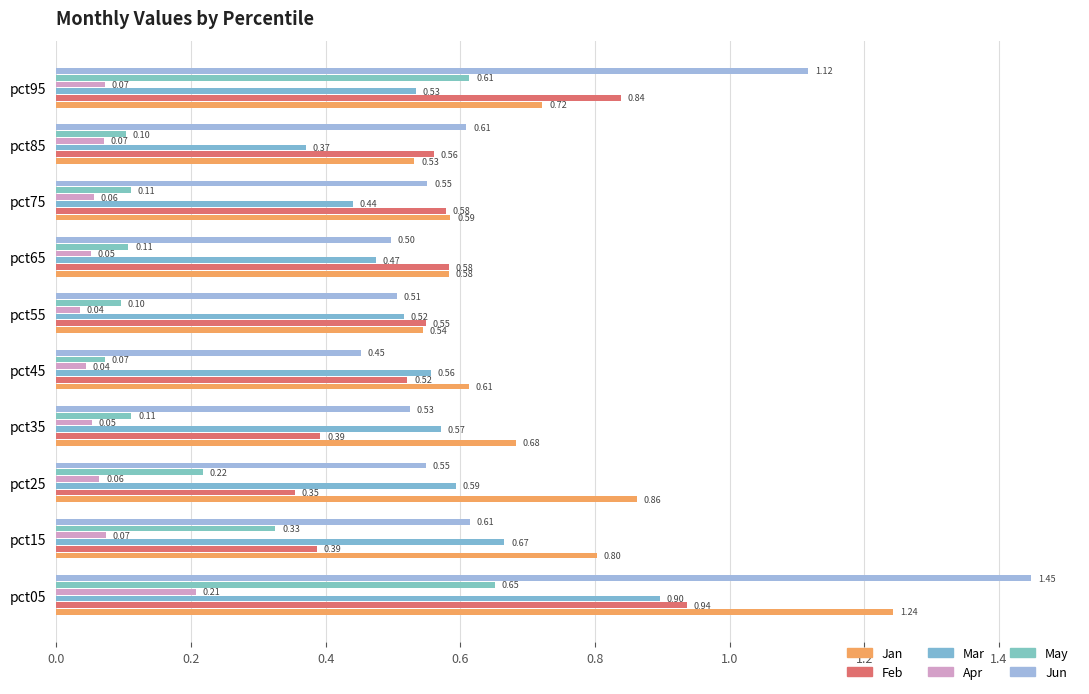

What is the value of the Jan bar at the 7th from the left?

0.6